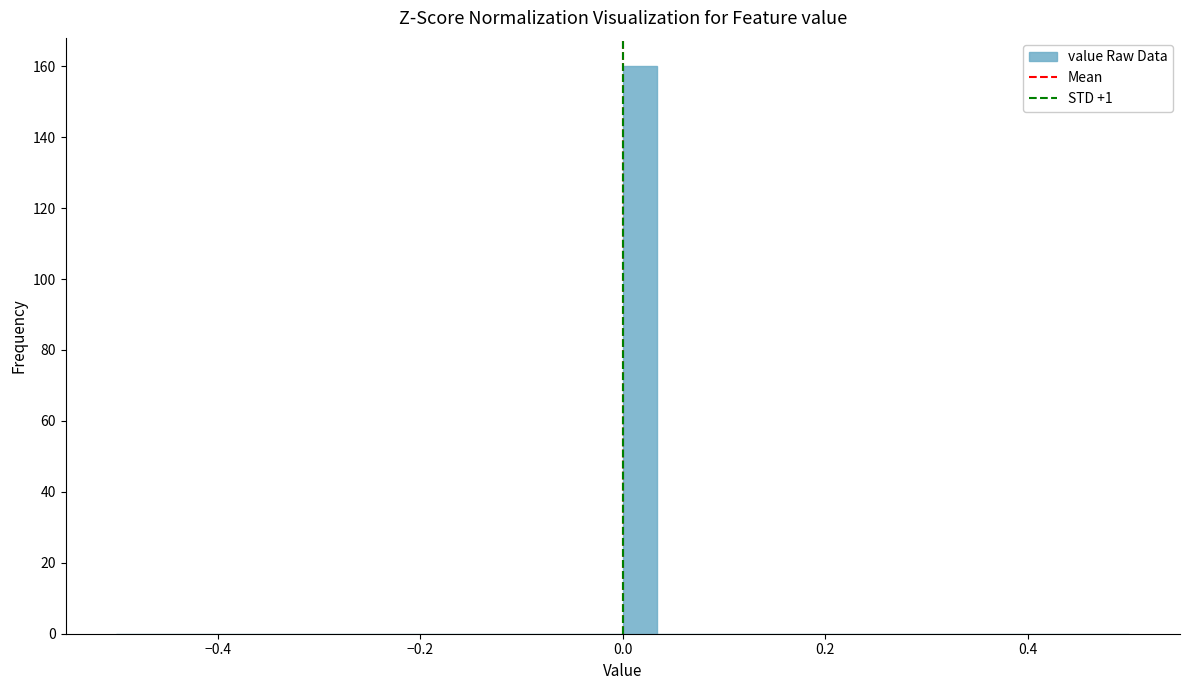

Around what value on the x-axis is the tallest bar? Give the approximate position of its centre, as read against the axis.

0.02